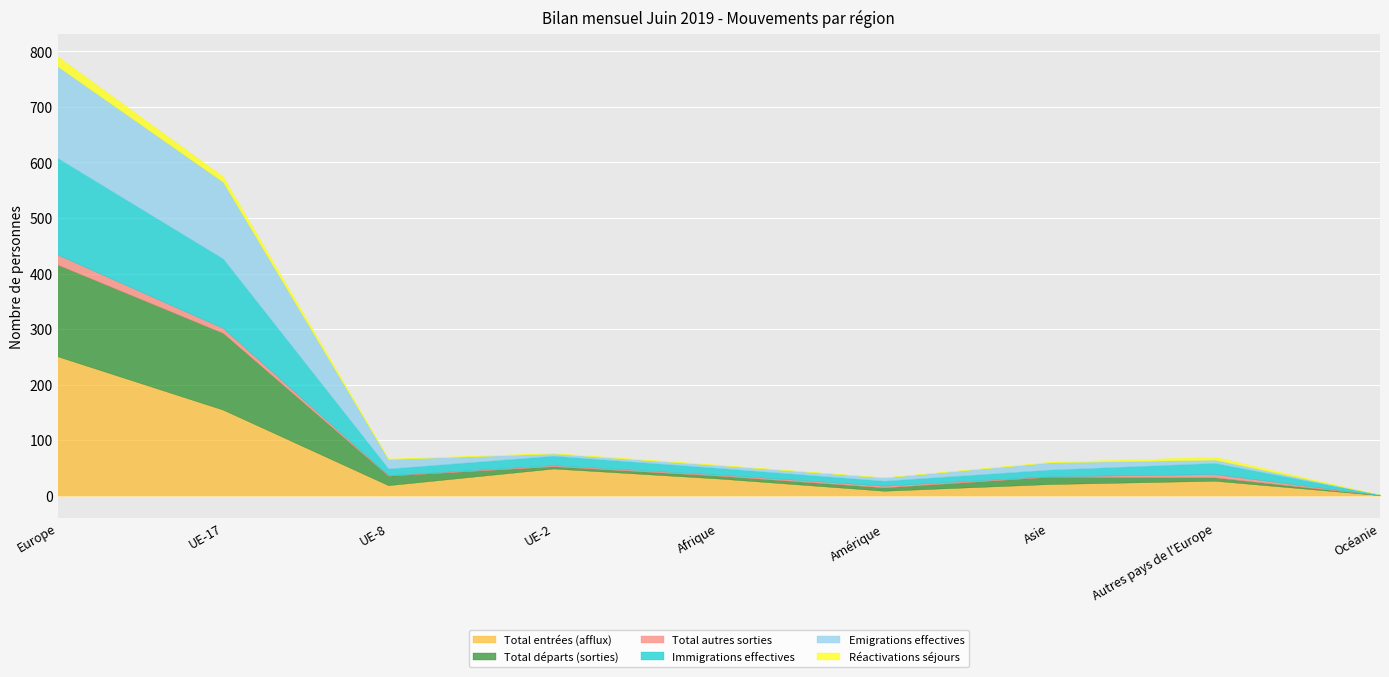

The value of Immigrations effectives at UE-17 is 71. True or false?

False